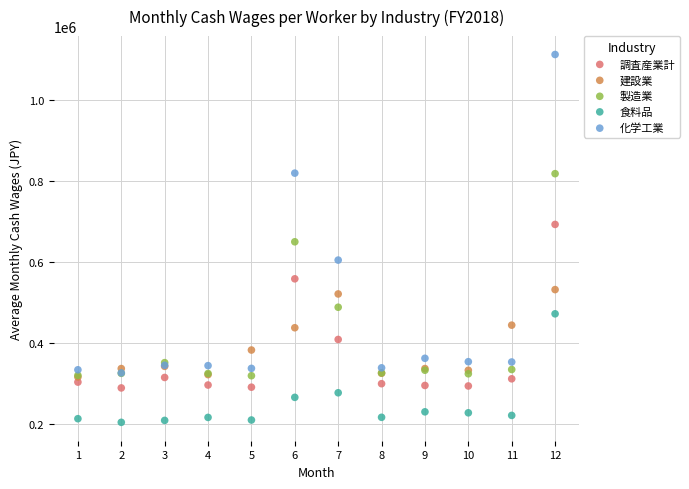

In the 化学工業 series, what Y value is closest to 720048?

820351